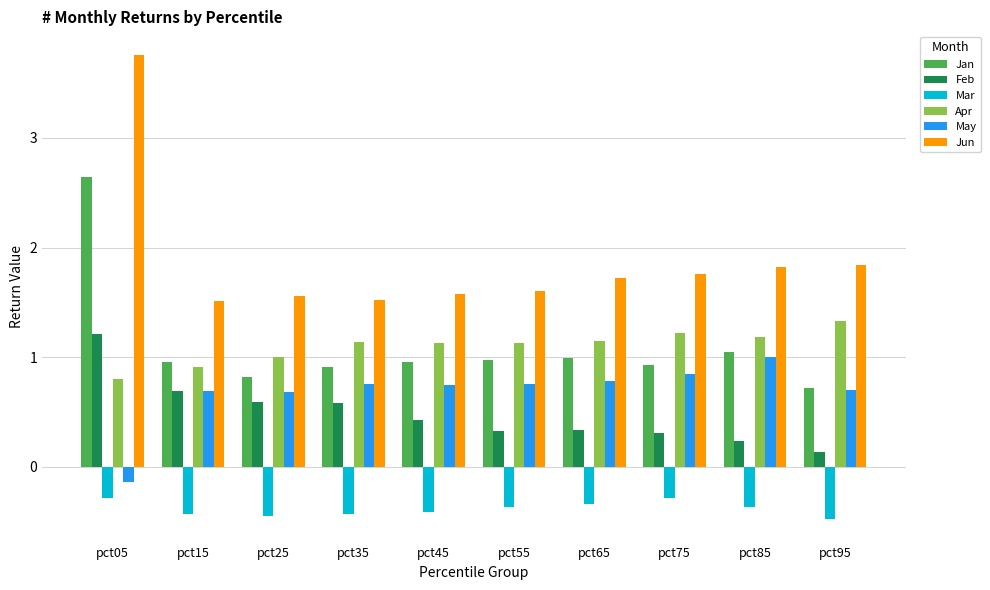

How many bars are there in each group?

6